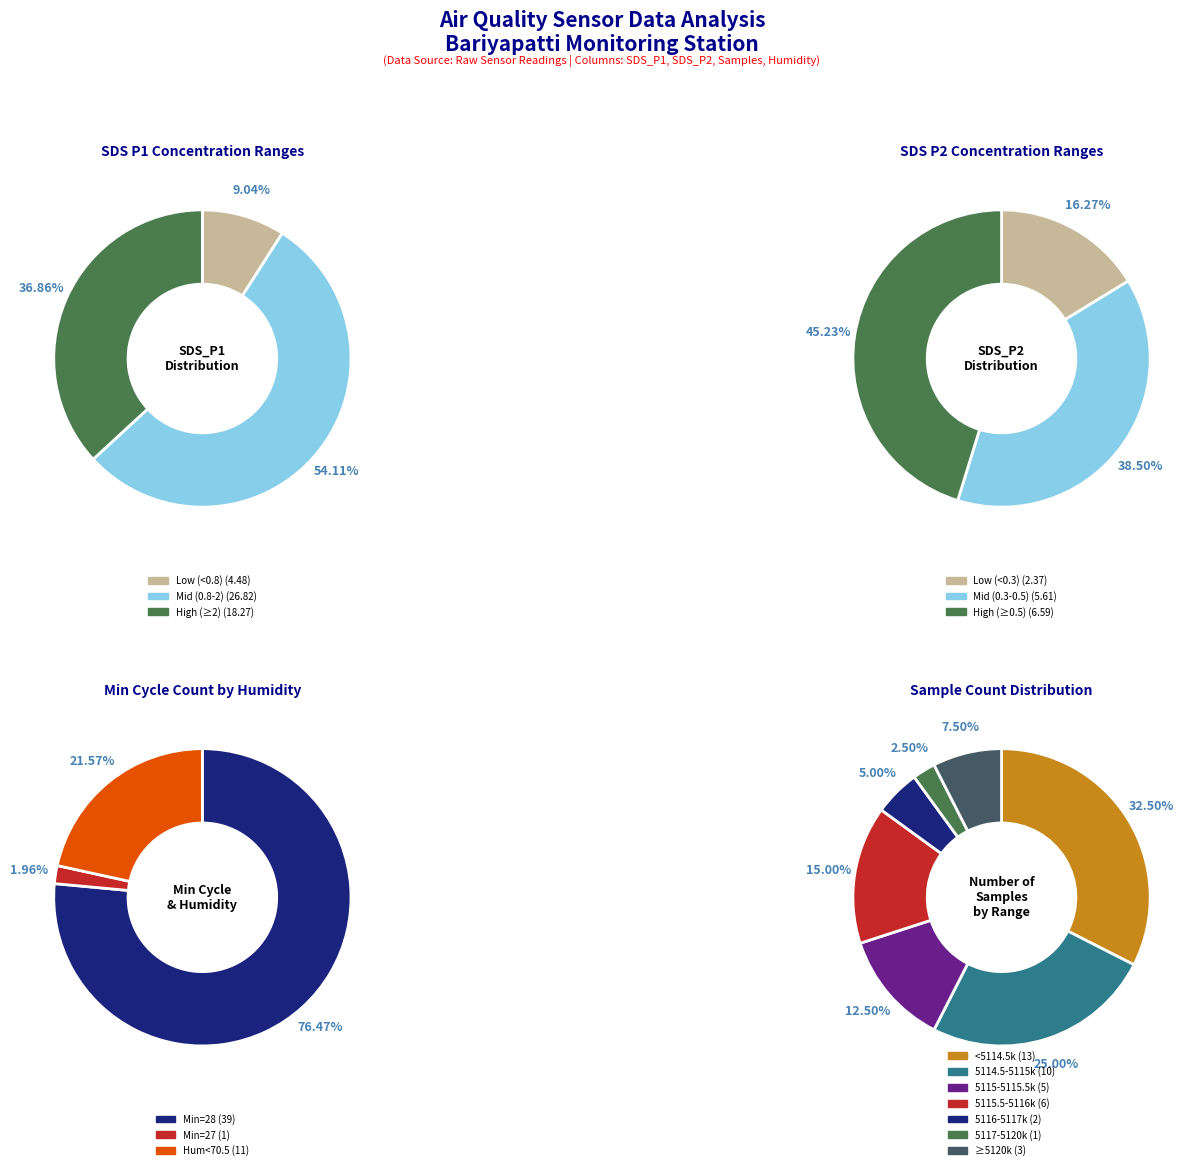

Does 24 account for over 50% of the chart?

No